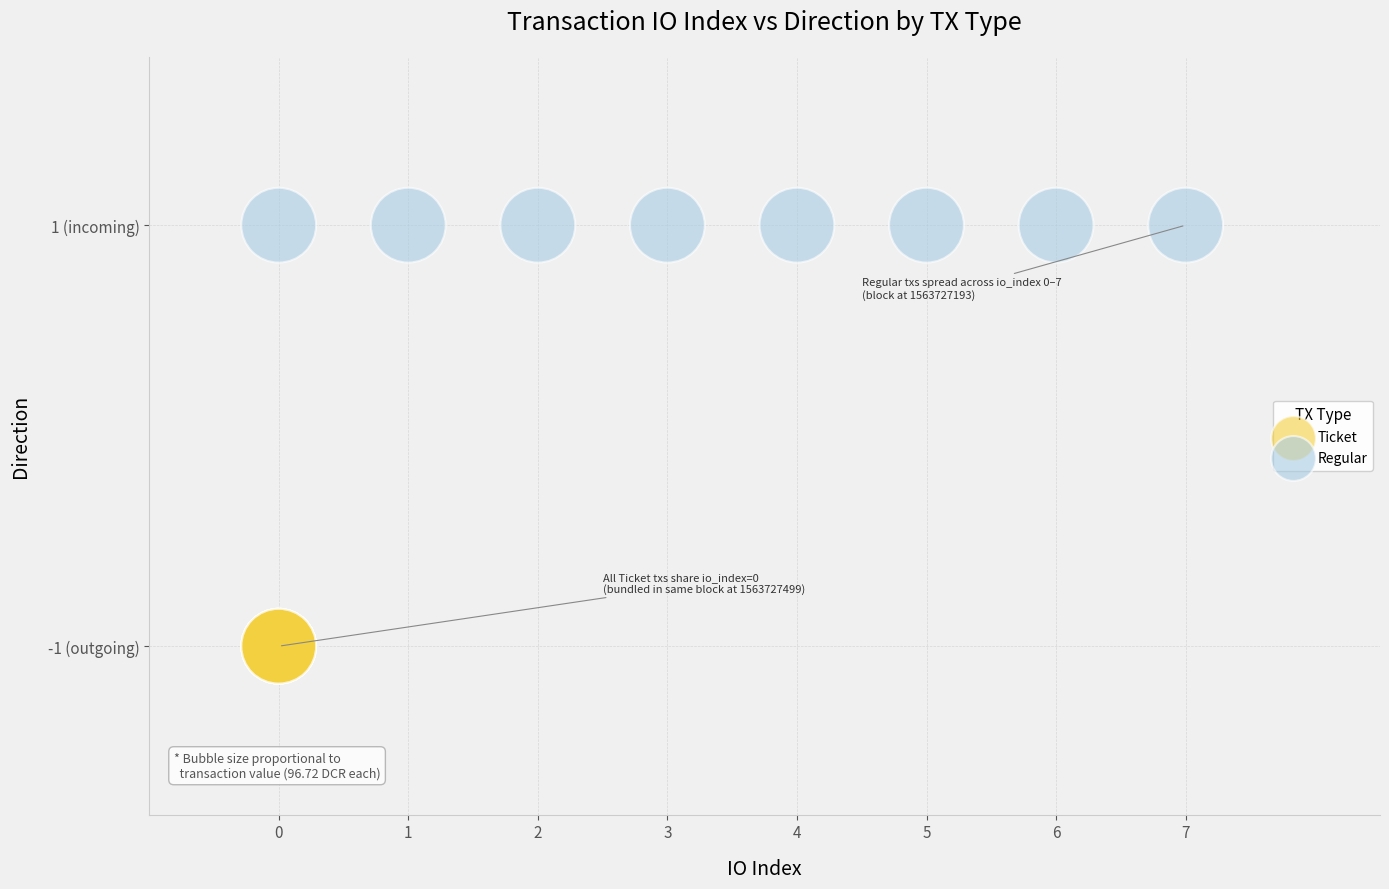

What are all the series names shown in the legend?

Ticket, Regular